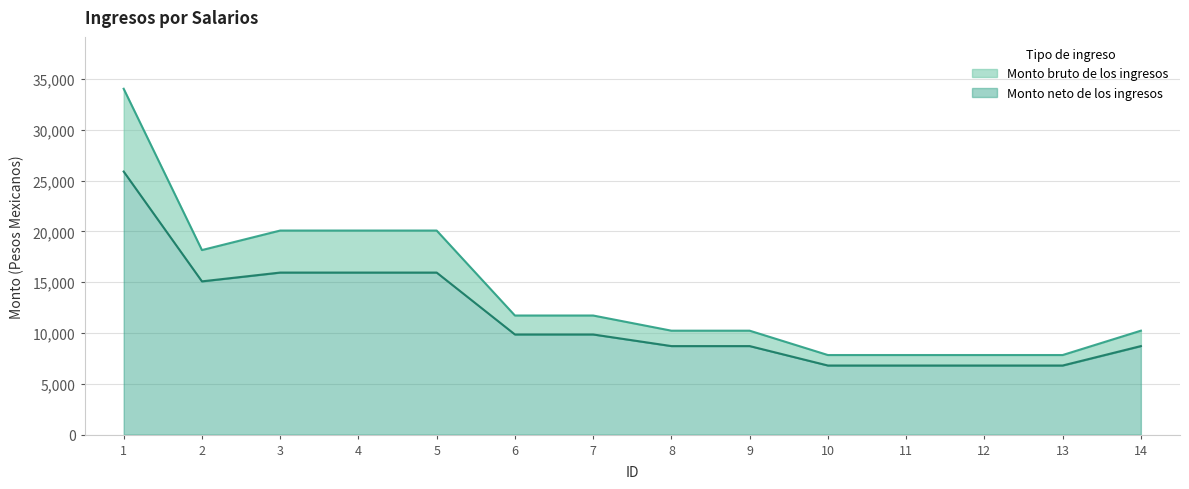

How many lines are shown in the chart?

2